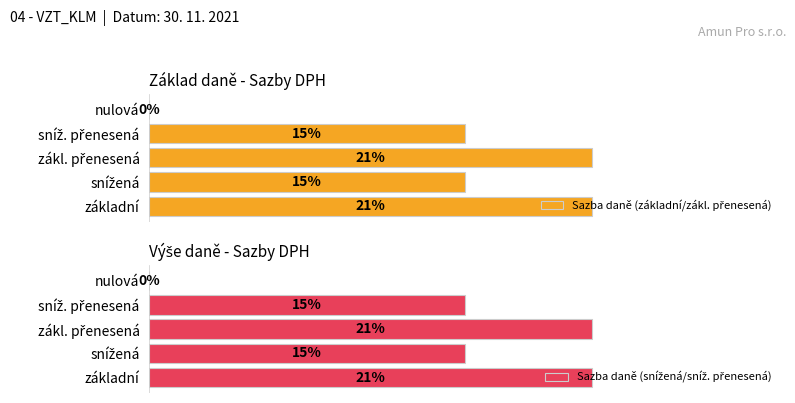

Reading left to right, transcribe all the data shown in this chart.

Sazba daně (základní/zákl. přenesená): 0.2	0.1	0.2	0.1	0.0
Sazba daně (snížená/sníž. přenesená): 0.2	0.1	0.2	0.1	0.0